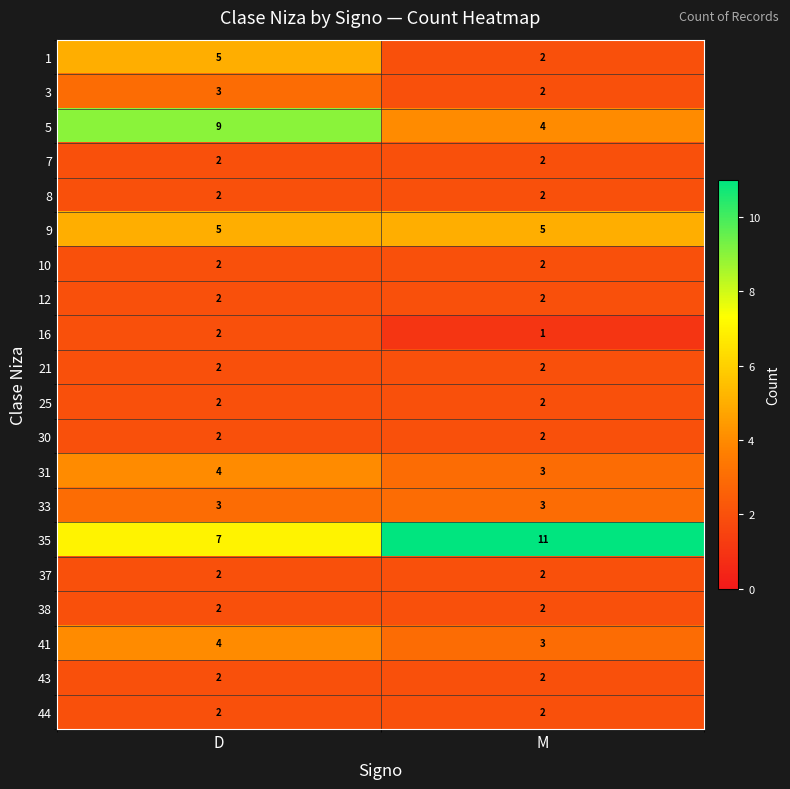

The 9 series shows 5 at D. True or false?

True